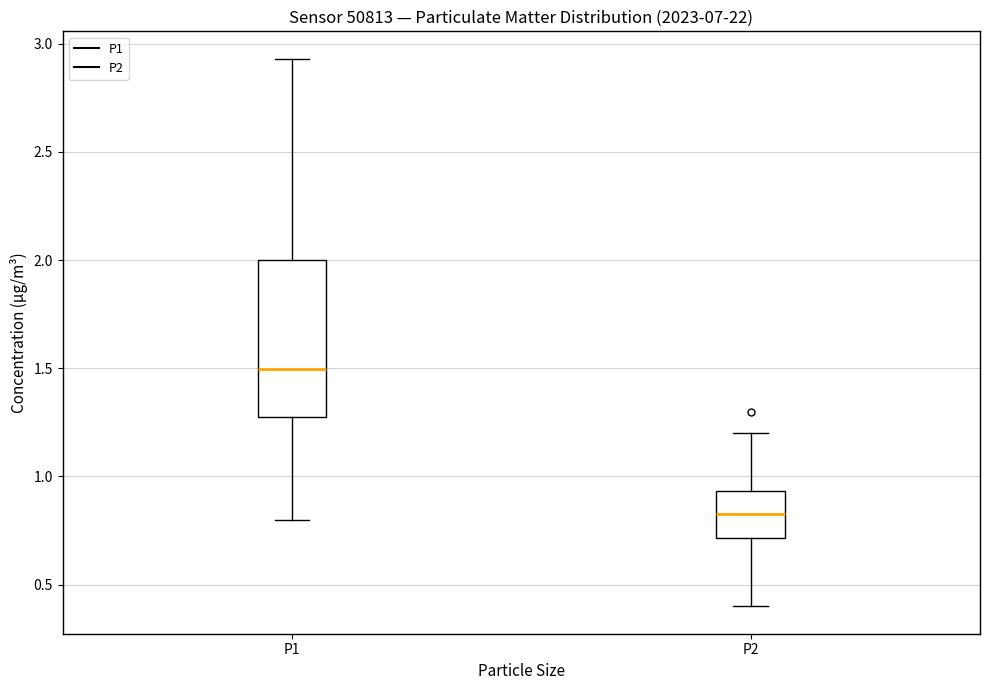

Reading left to right, transcribe this box plot: for each box, give where its median line is, the range the box spans, and where its two whiskers end, as read against the y-axis. The values are not printed on the chart, so give them approximately, as read against the axis.

P1: median 1.50, box 1.30 to 2.00, whiskers 0.80 to 2.95
P2: median 0.85, box 0.70 to 0.95, whiskers 0.40 to 1.20